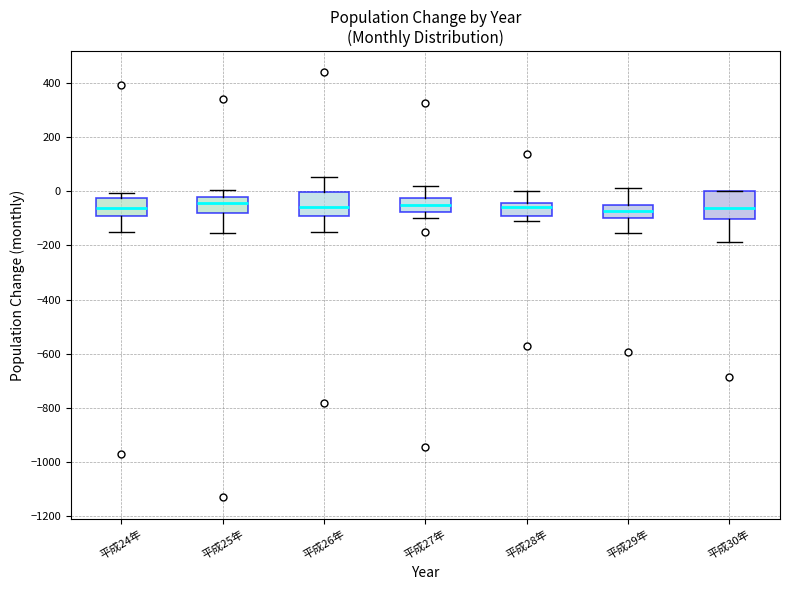

Where does the lower whisker of the box for 平成29年 end on the y-axis? The values are not printed on the chart, so give them approximately, as read against the axis.

-160